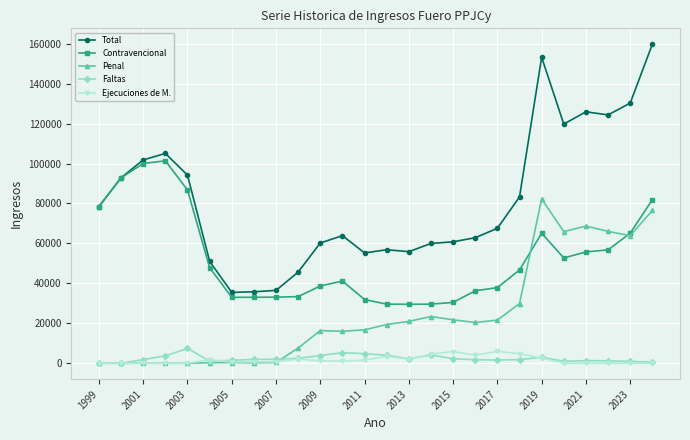

True or false: Total and Ejecuciones de M. intersect in this chart.

False